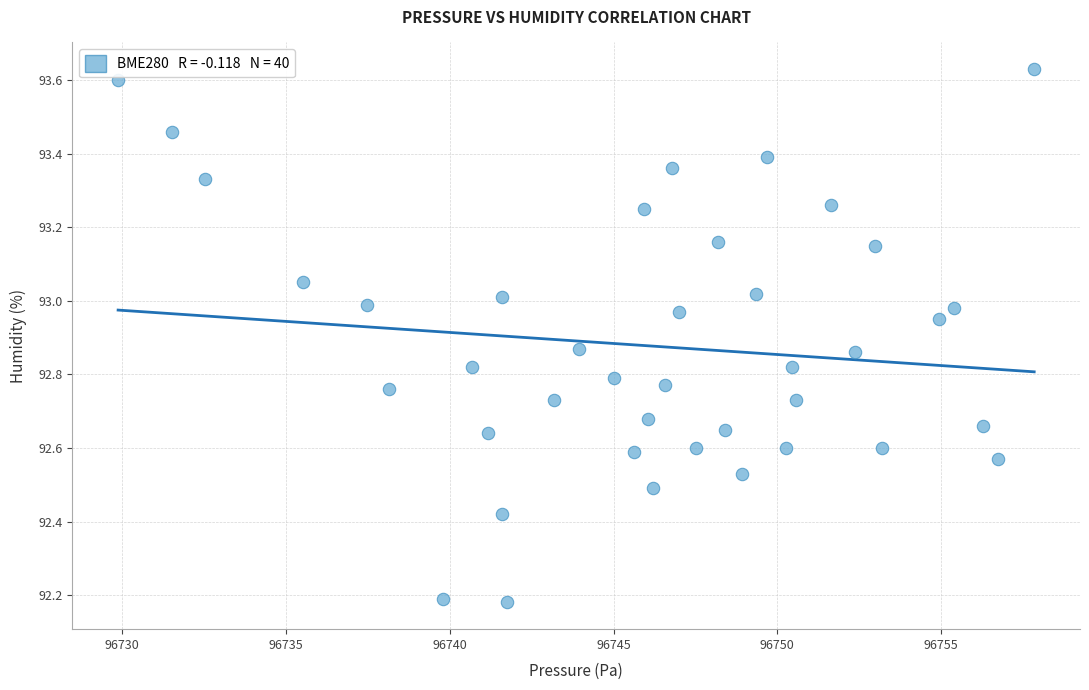

How many data points are displayed?

40